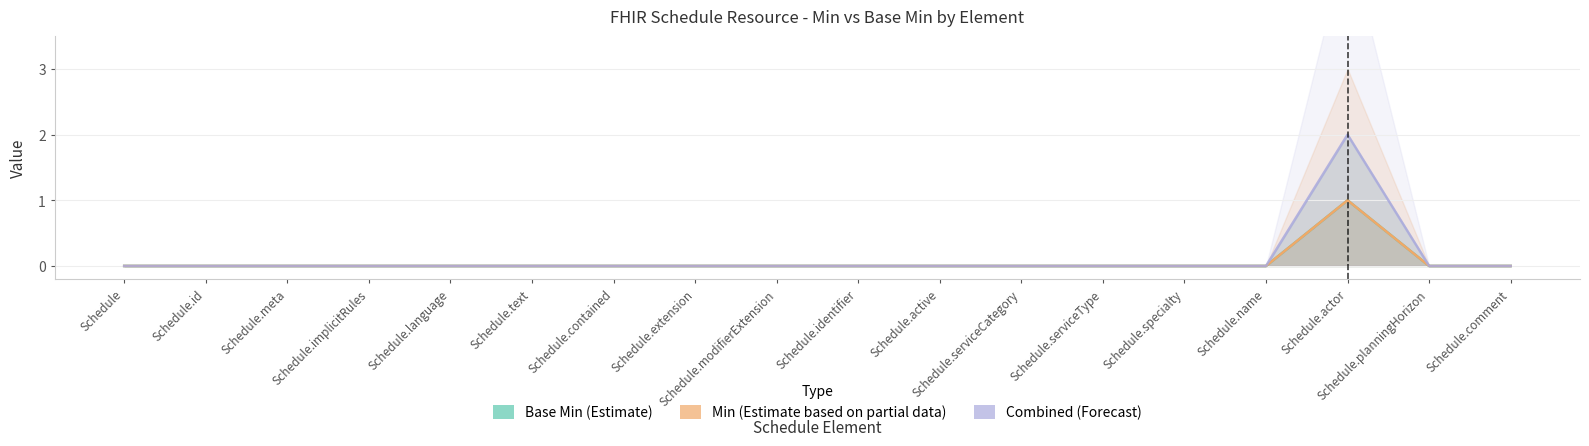

Reading left to right, list all the values displayed in this chart.

Base Min (Estimate): Schedule=0	Schedule.id=0	Schedule.meta=0	Schedule.implicitRules=0	Schedule.language=0	Schedule.text=0	Schedule.contained=0	Schedule.extension=0	Schedule.modifierExtension=0	Schedule.identifier=0	Schedule.active=0	Schedule.serviceCategory=0	Schedule.serviceType=0	Schedule.specialty=0	Schedule.name=0	Schedule.actor=1	Schedule.planningHorizon=0	Schedule.comment=0
Min (Estimate based on partial data): Schedule=0	Schedule.id=0	Schedule.meta=0	Schedule.implicitRules=0	Schedule.language=0	Schedule.text=0	Schedule.contained=0	Schedule.extension=0	Schedule.modifierExtension=0	Schedule.identifier=0	Schedule.active=0	Schedule.serviceCategory=0	Schedule.serviceType=0	Schedule.specialty=0	Schedule.name=0	Schedule.actor=1	Schedule.planningHorizon=0	Schedule.comment=0
Combined (Forecast): Schedule=0	Schedule.id=0	Schedule.meta=0	Schedule.implicitRules=0	Schedule.language=0	Schedule.text=0	Schedule.contained=0	Schedule.extension=0	Schedule.modifierExtension=0	Schedule.identifier=0	Schedule.active=0	Schedule.serviceCategory=0	Schedule.serviceType=0	Schedule.specialty=0	Schedule.name=0	Schedule.actor=2	Schedule.planningHorizon=0	Schedule.comment=0